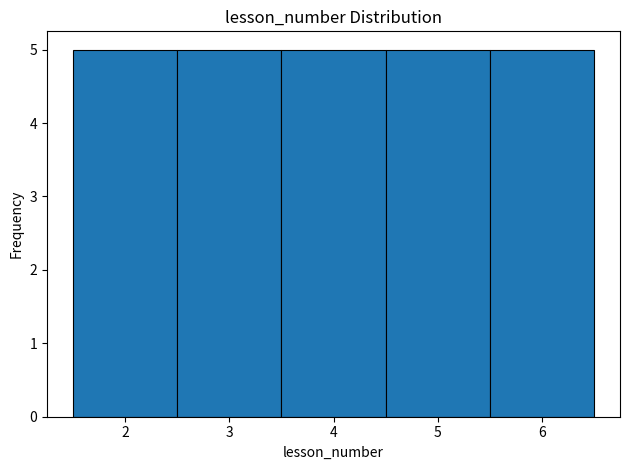

Reading left to right, list every bar in this chart as the range it spans on the x-axis followed by its height. The values are not printed on the chart, so give them approximately, as read against the axis.

1.5 to 2.5: 5
2.5 to 3.5: 5
3.5 to 4.5: 5
4.5 to 5.5: 5
5.5 to 6.5: 5